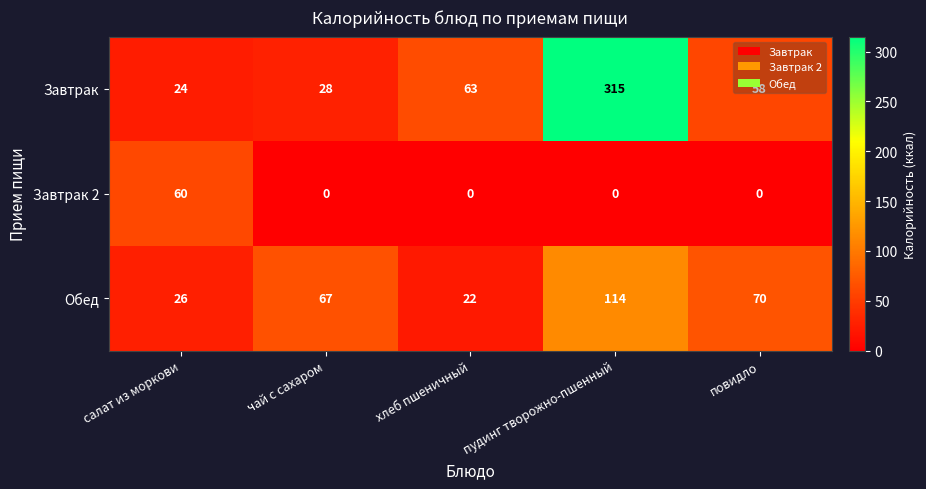

Which series changed the most between чай с сахаром and повидло?

Завтрак